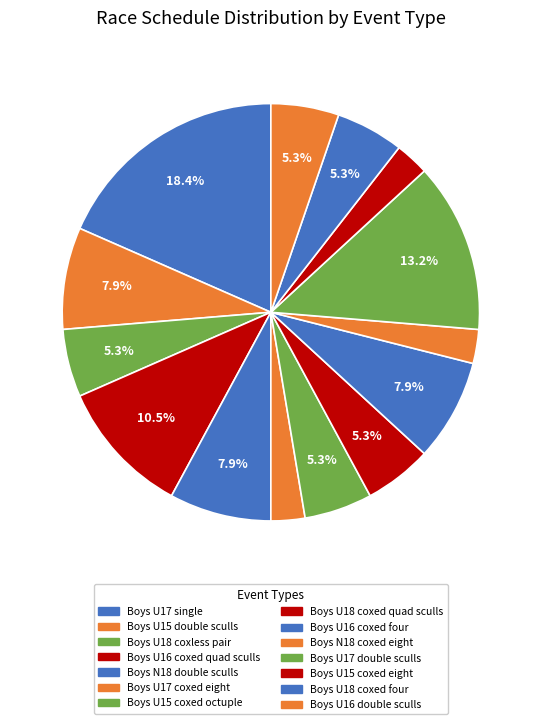

Count the number of slices in the pie.

14